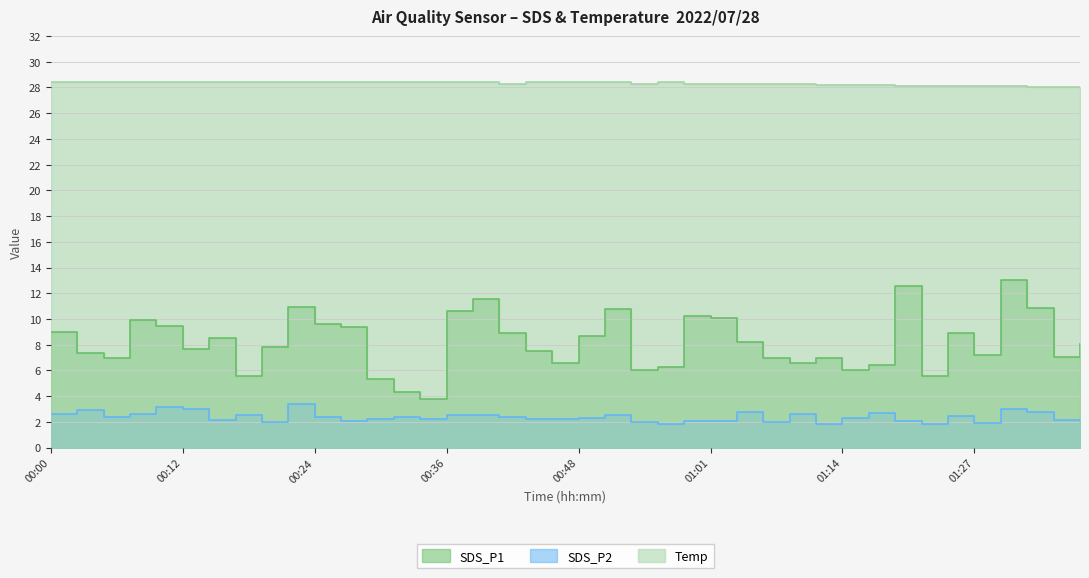

Rank the categories by Temp value from lowest to highest.

01:33, 01:35, 01:38, 01:20, 01:22, 01:25, 01:27, 01:30, 01:12, 01:14, 01:17, 00:41, 00:53, 00:58, 01:01, 01:03, 01:06, 01:09, 00:00, 00:02, 00:05, 00:07, 00:09, 00:12, 00:14, 00:17, 00:19, 00:22, 00:24, 00:27, 00:29, 00:31, 00:34, 00:36, 00:39, 00:44, 00:46, 00:48, 00:51, 00:56